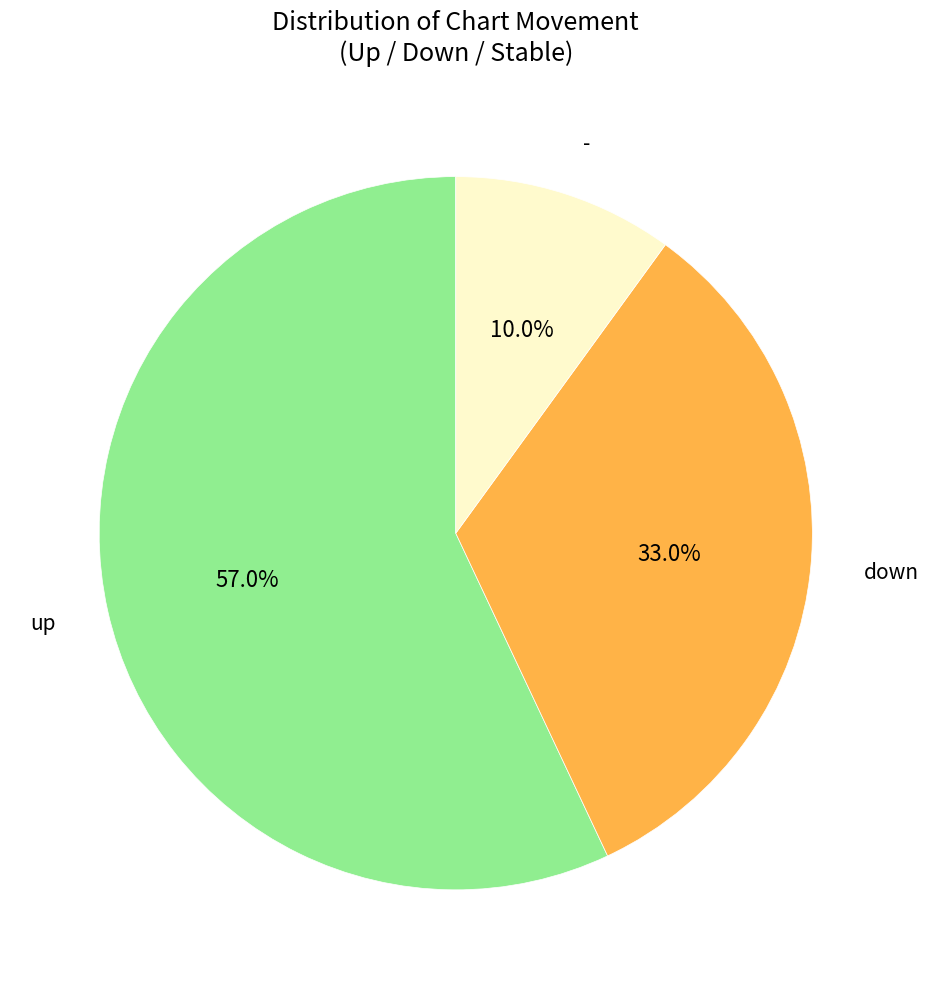

Between - and down, which is larger?

down